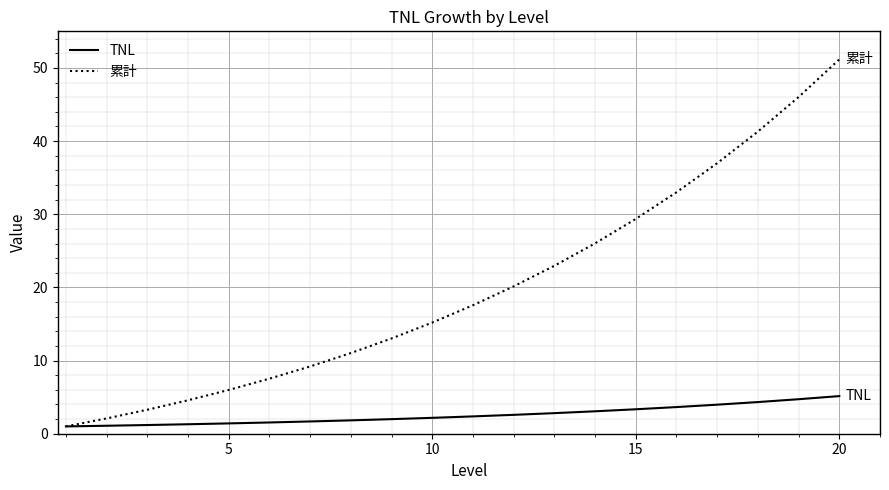

What is the greatest value displayed?

51.2